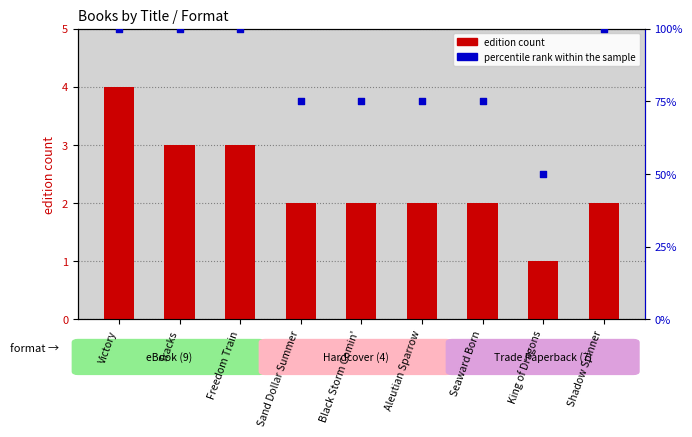

At how many categories does at least one series exceed 76?

4